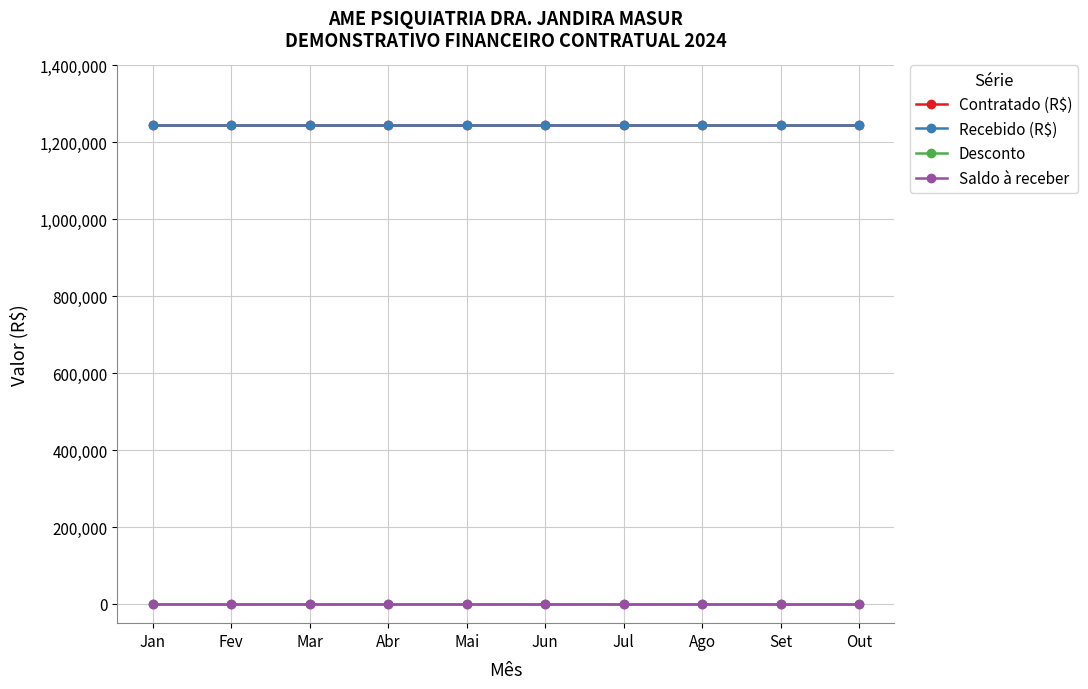

Which series has the widest spread of values?

Contratado (R$)